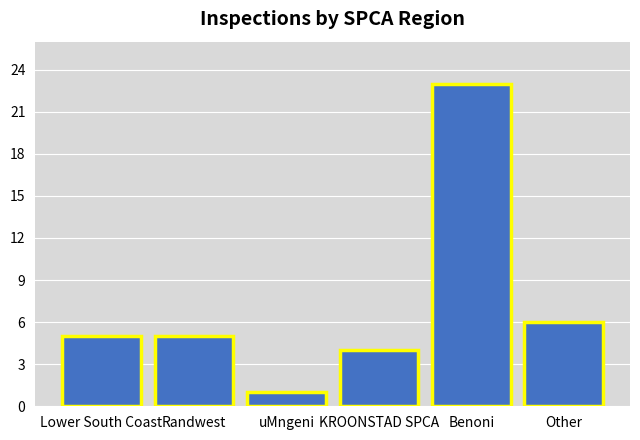

Reading left to right, extract all data points from this chart.

5	5	1	4	23	6